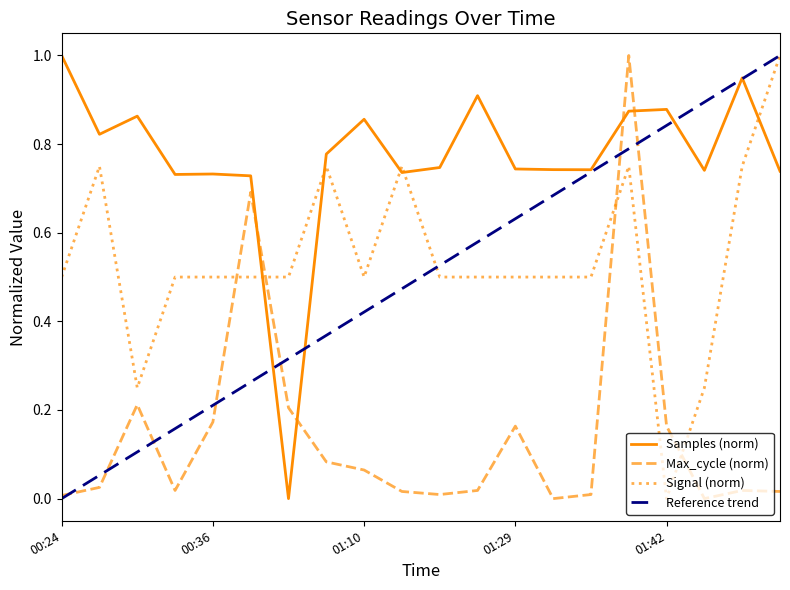

Which series has the largest total across all categories?

Samples (norm)